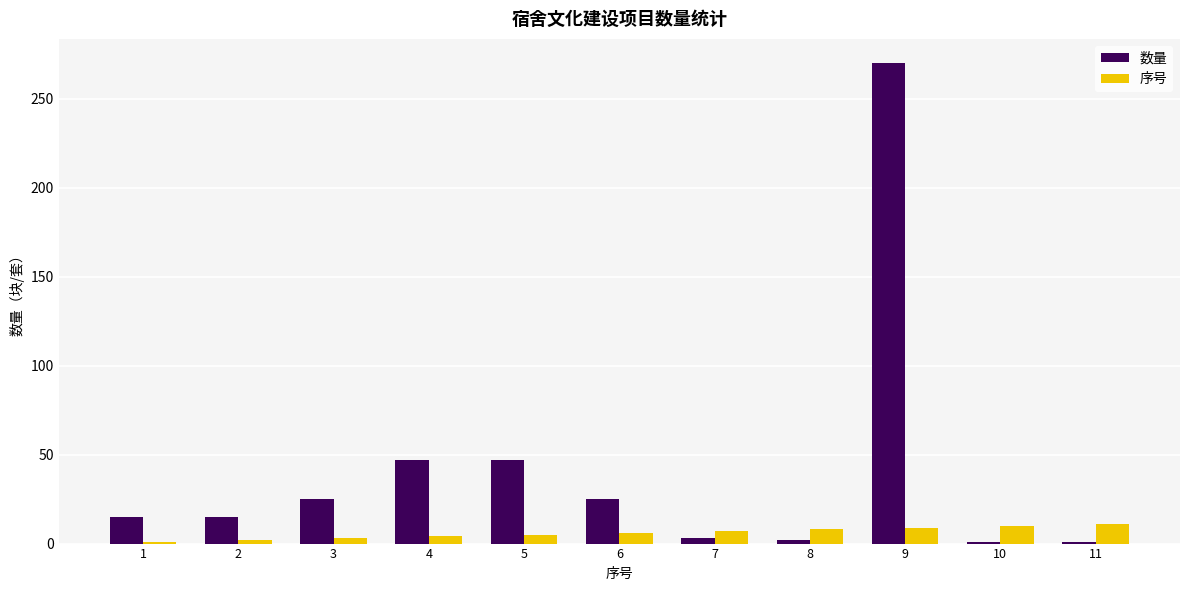

How many bars are there in total?

22